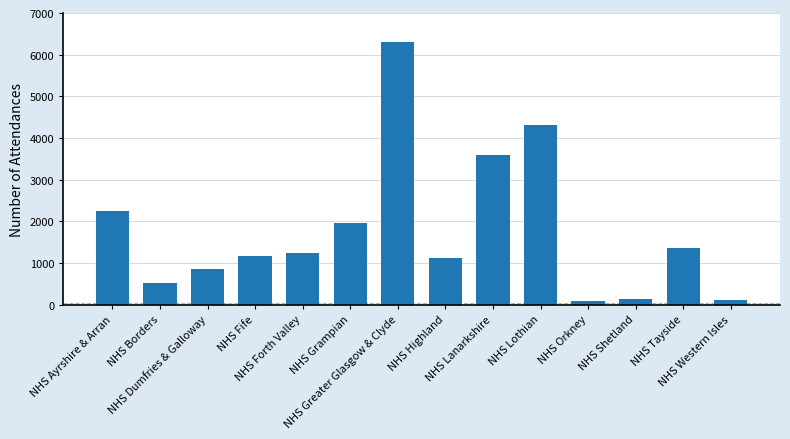

What is the maximum value shown in the chart?

6307